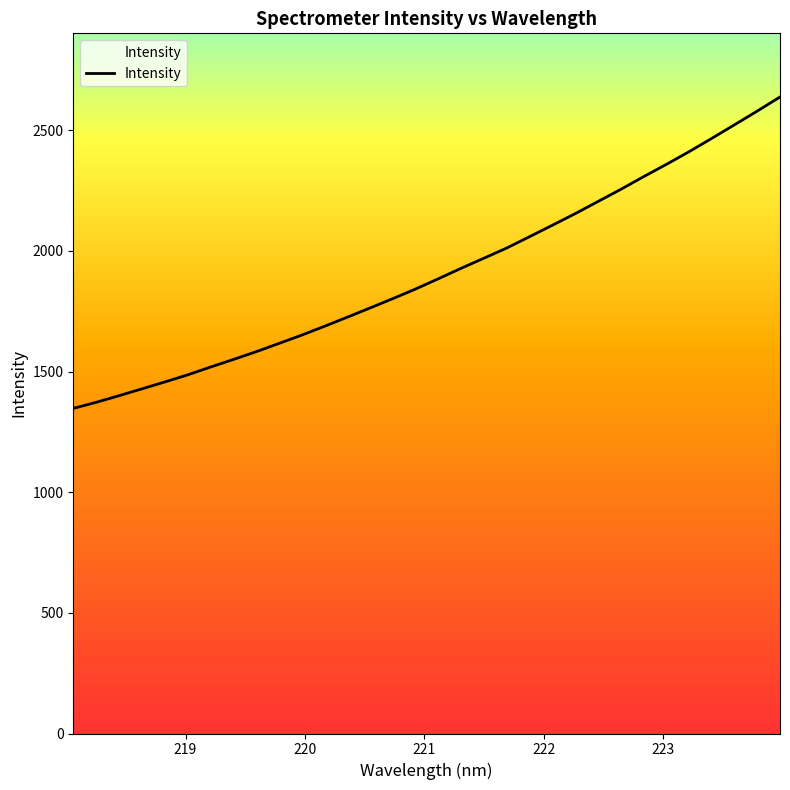

What is the maximum value shown in the chart?

2637.8